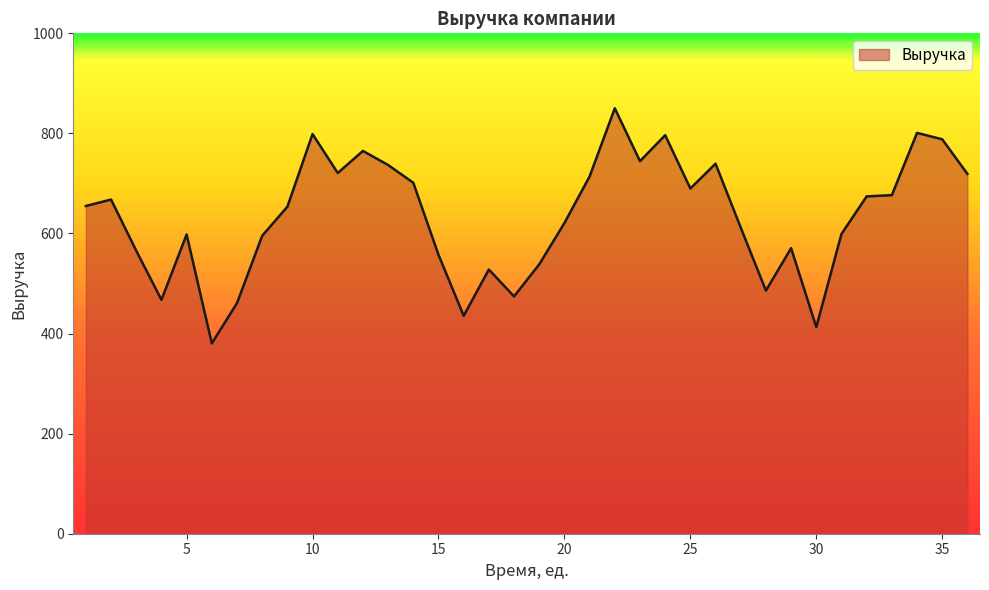

What is the maximum value shown in the chart?

850.2